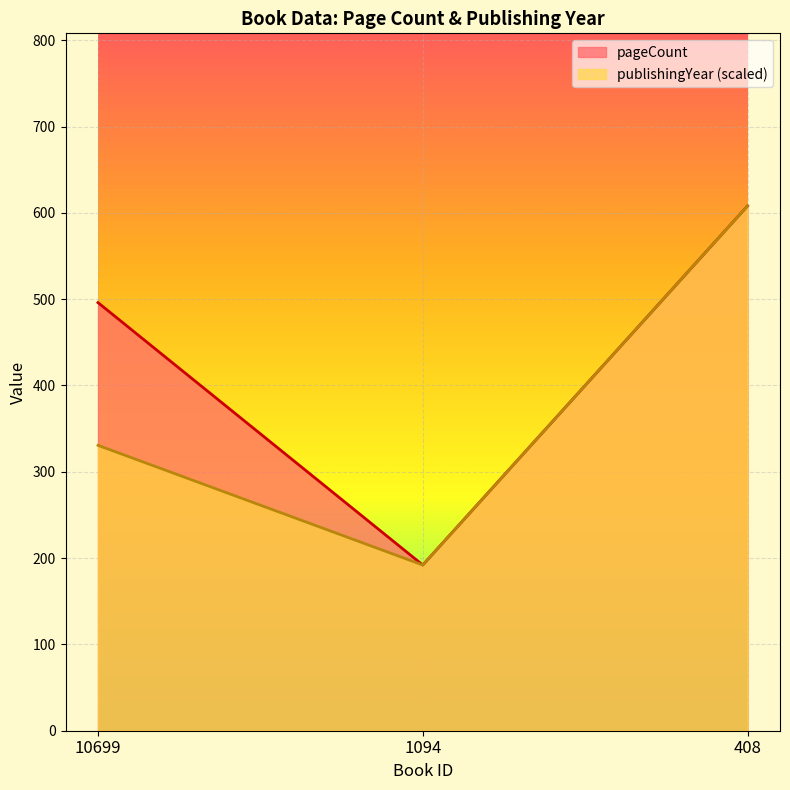

Which series has the largest range (max minus min)?

pageCount